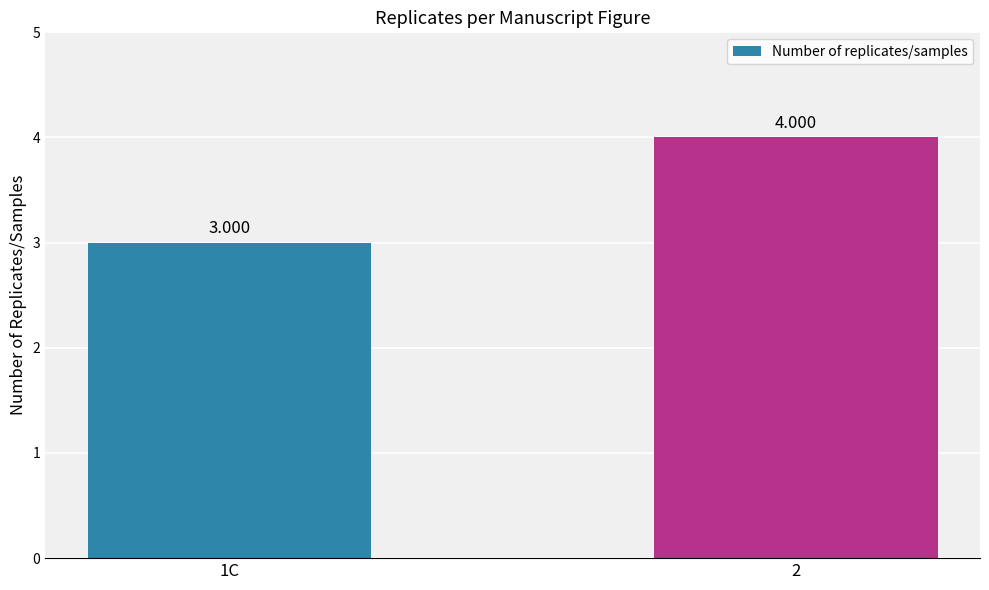

Approximately how many times larger is the value at 1C compared to 2?

0.8